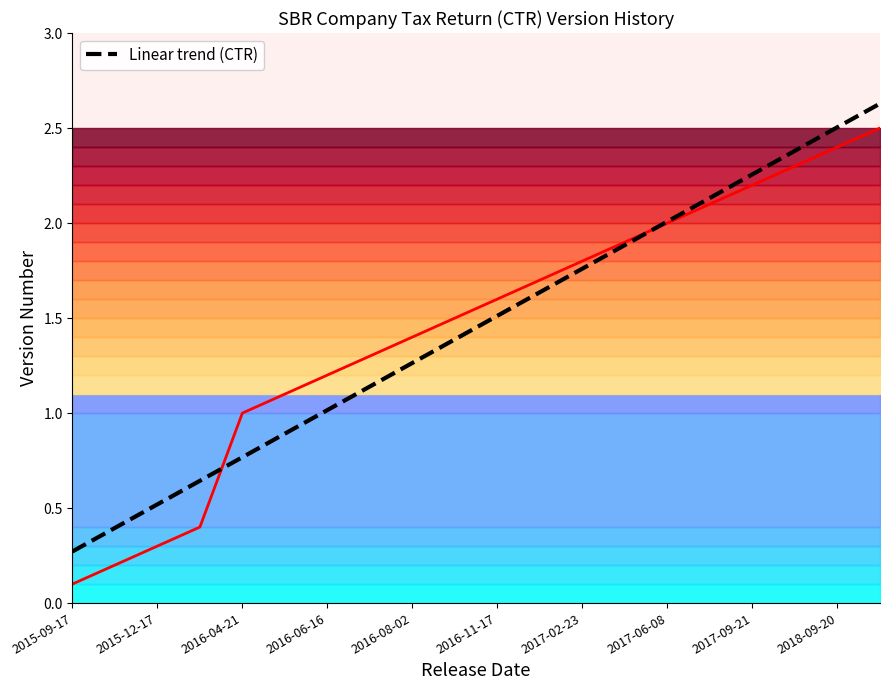

Is it true that Version (all entries) equals 0.3 at 2015-12-17?

False